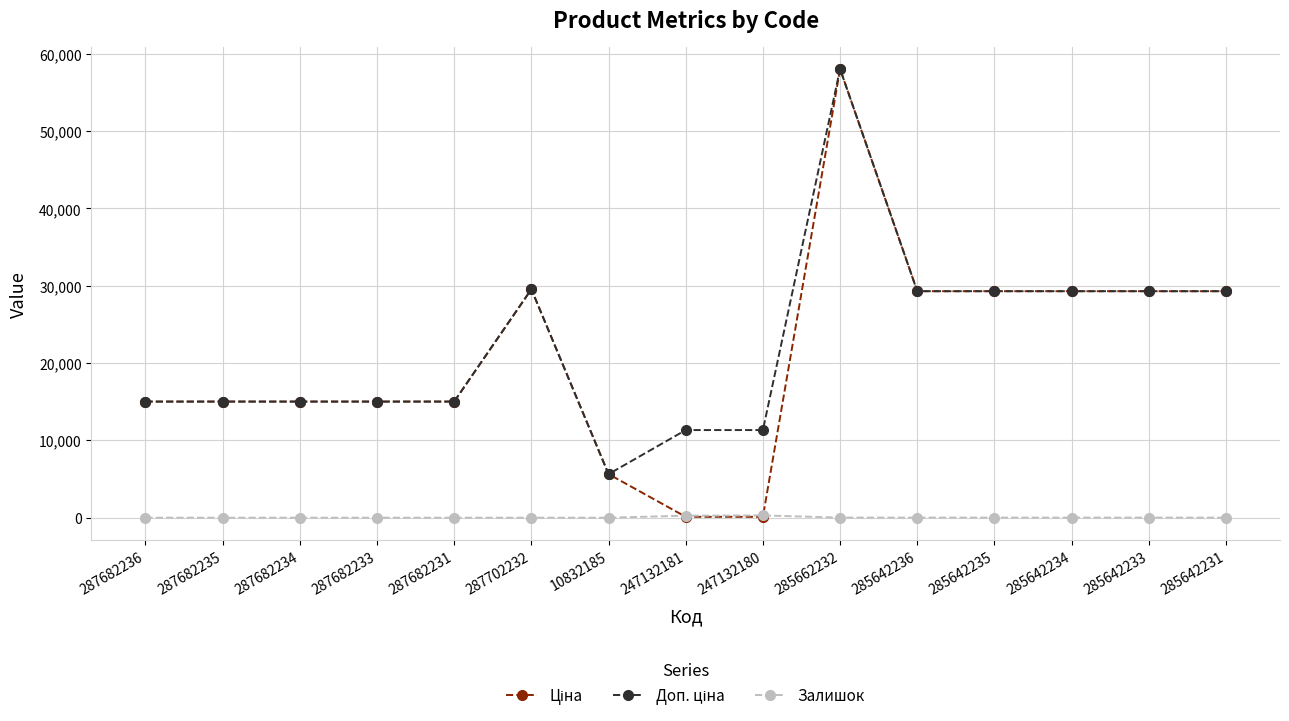

At which category is the sum across all series the highest?

285662232